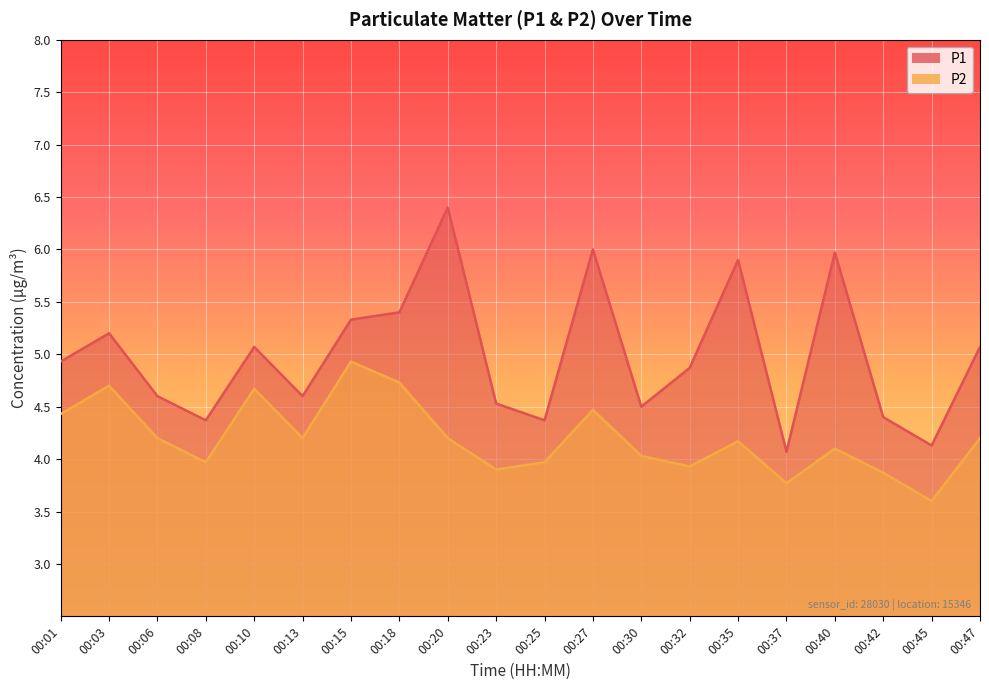

True or false: P1 and P2 intersect in this chart.

False